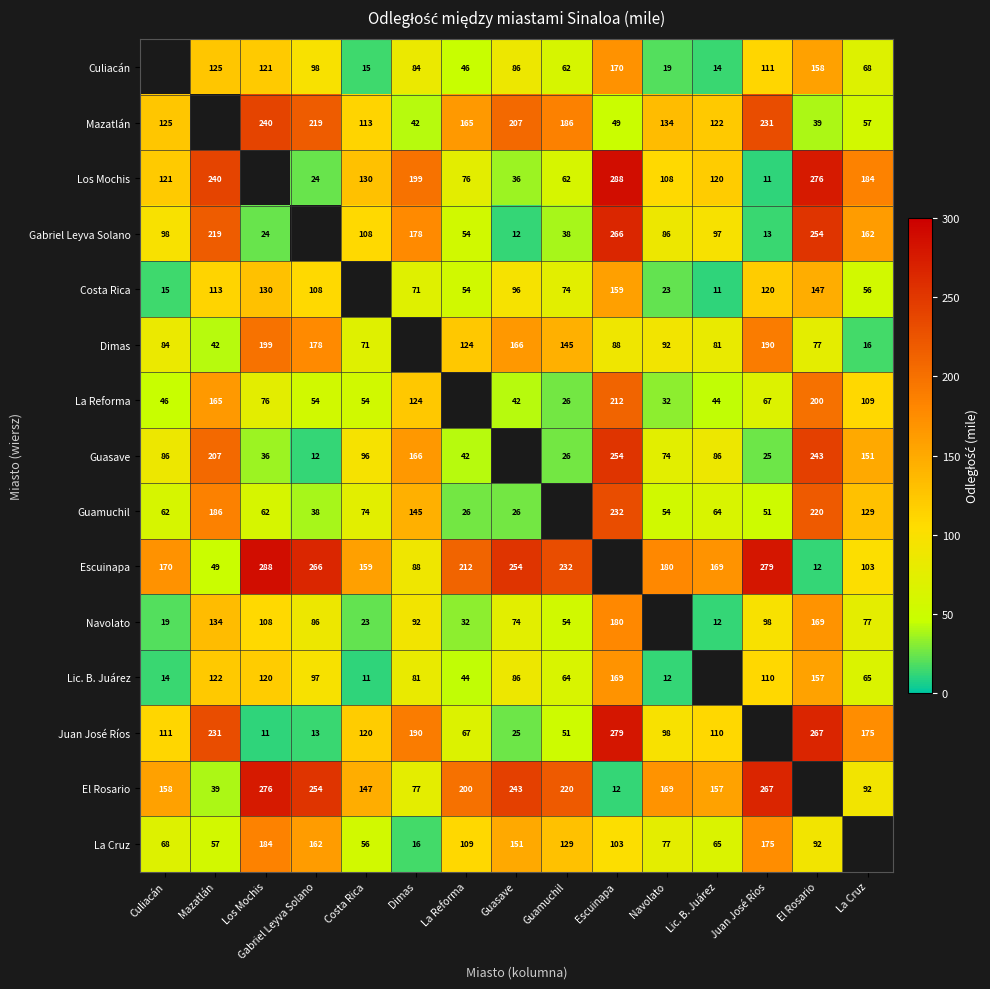

Count the number of categories in the chart.

15